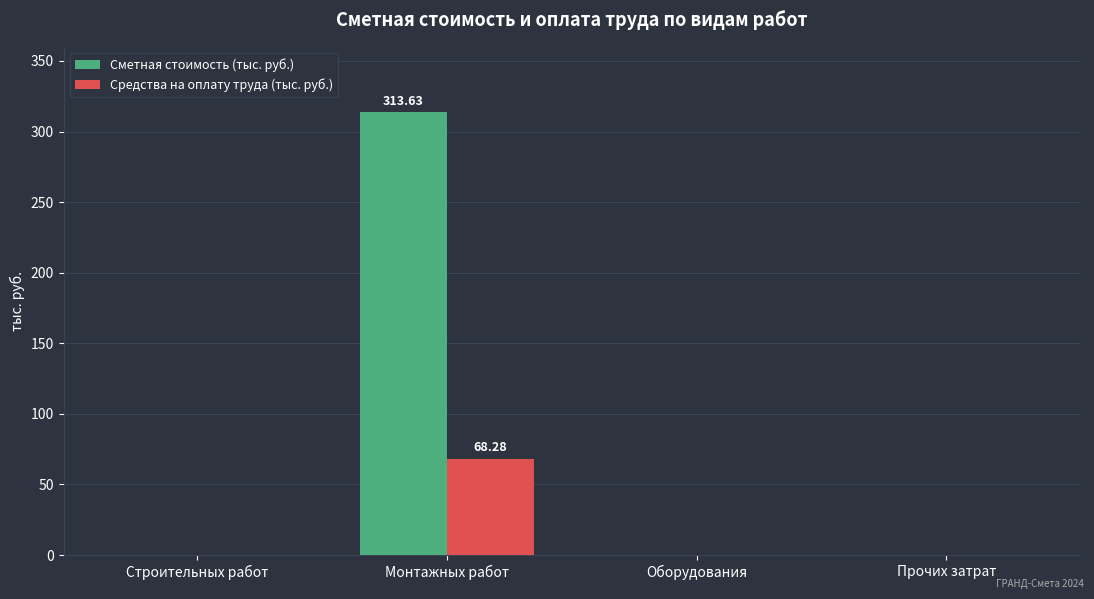

What is the sum of all Сметная стоимость (тыс. руб.) values?

313.6